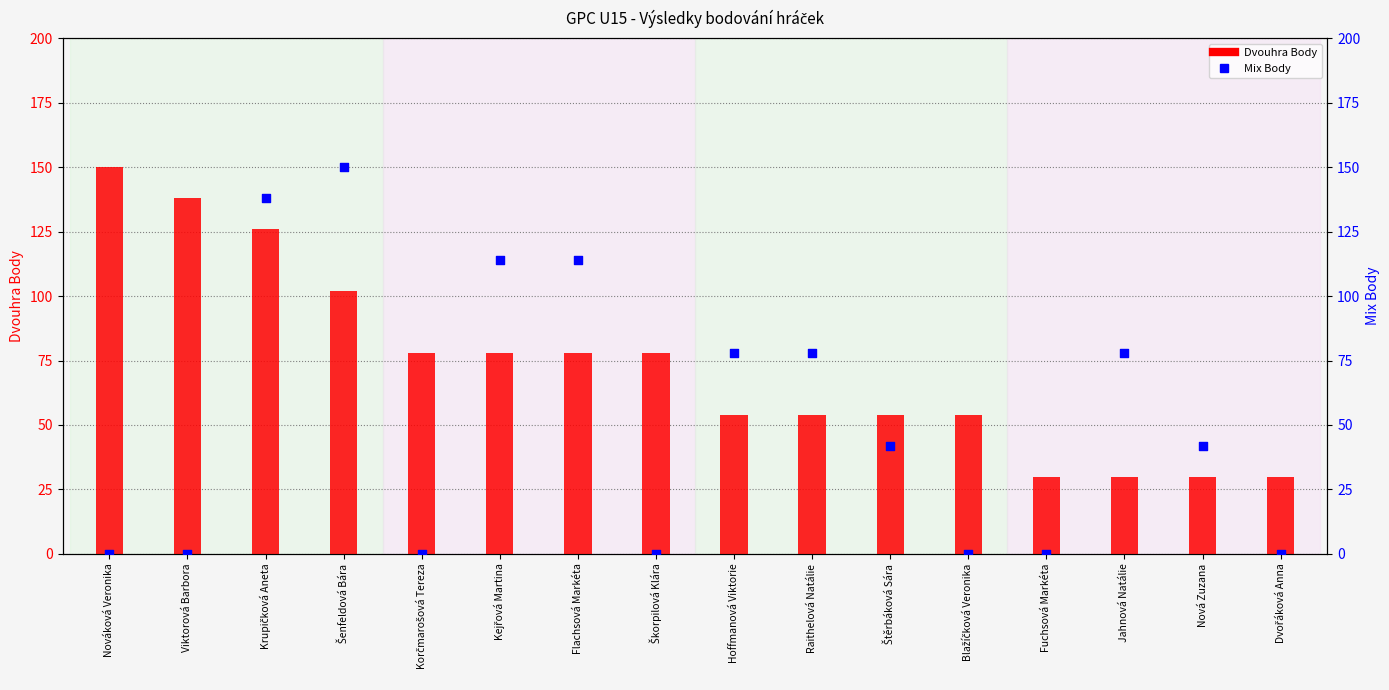

Which series reaches the minimum Y coordinate?

Mix Body